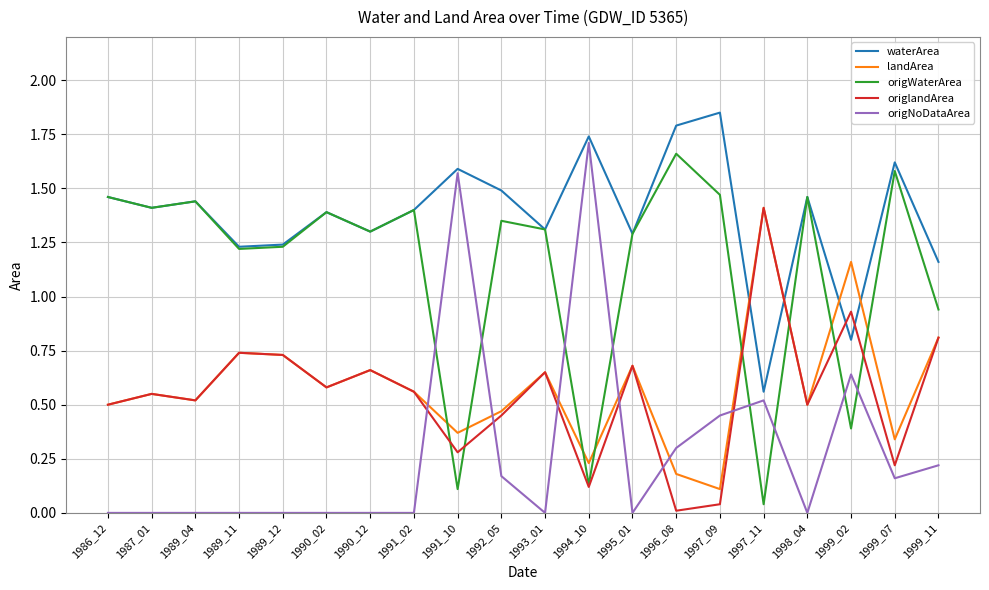

True or false: origlandArea has a value of 0.6 at 1991_02.

True